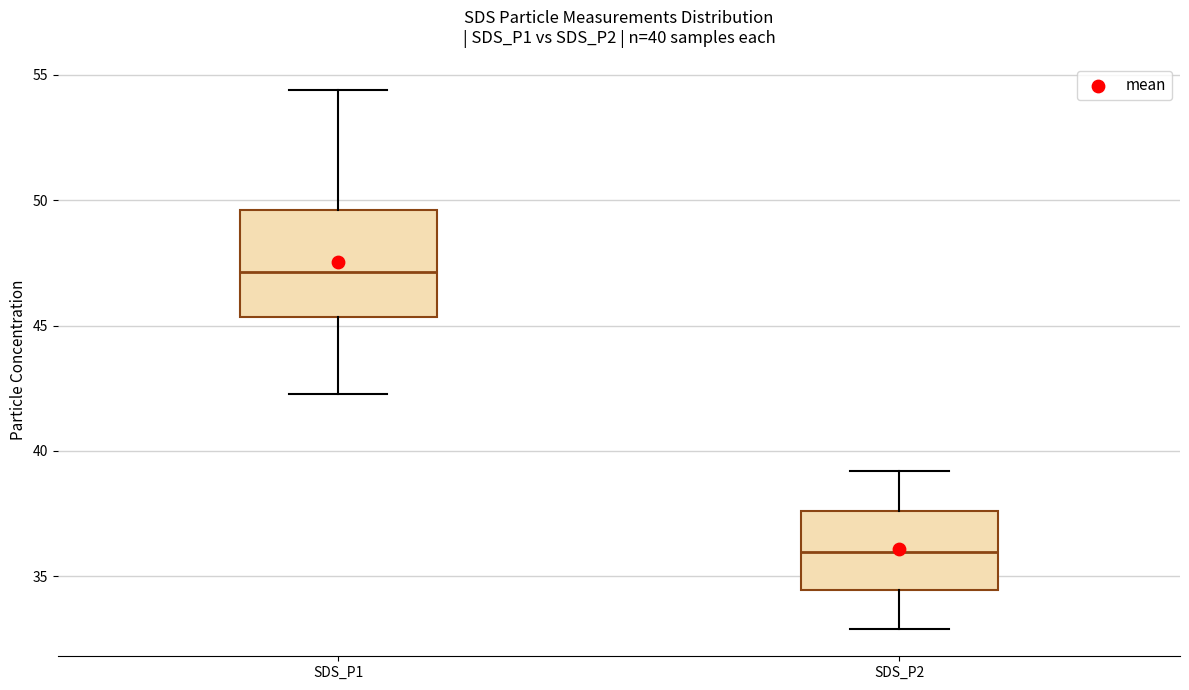

Comparing the boxes themselves (not the whiskers), which one is the tallest?

SDS_P1